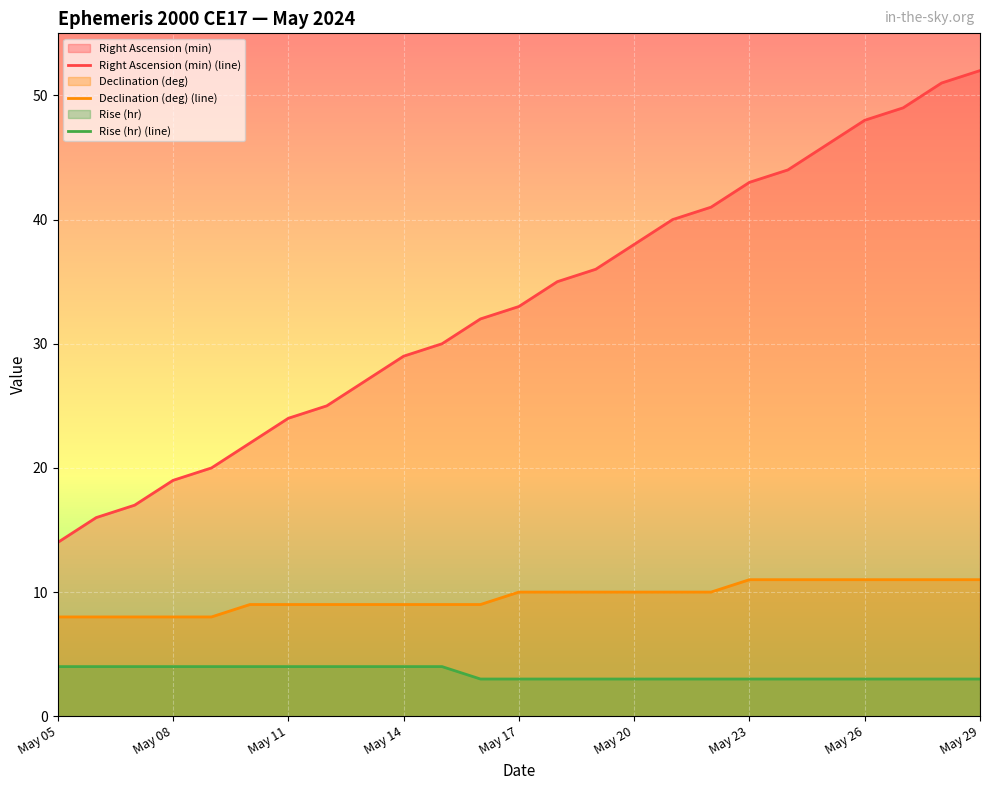

What is the maximum value for Declination (deg) (line)?

11